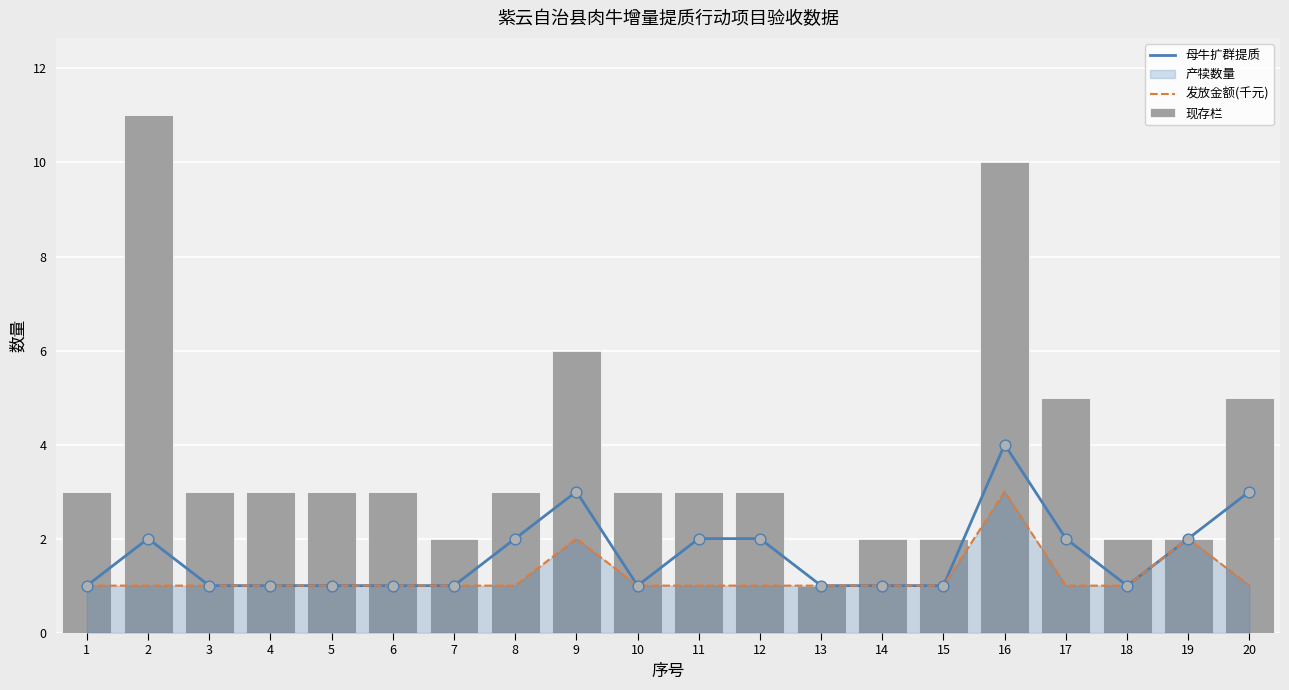

What is the total value across all series at 4?

5